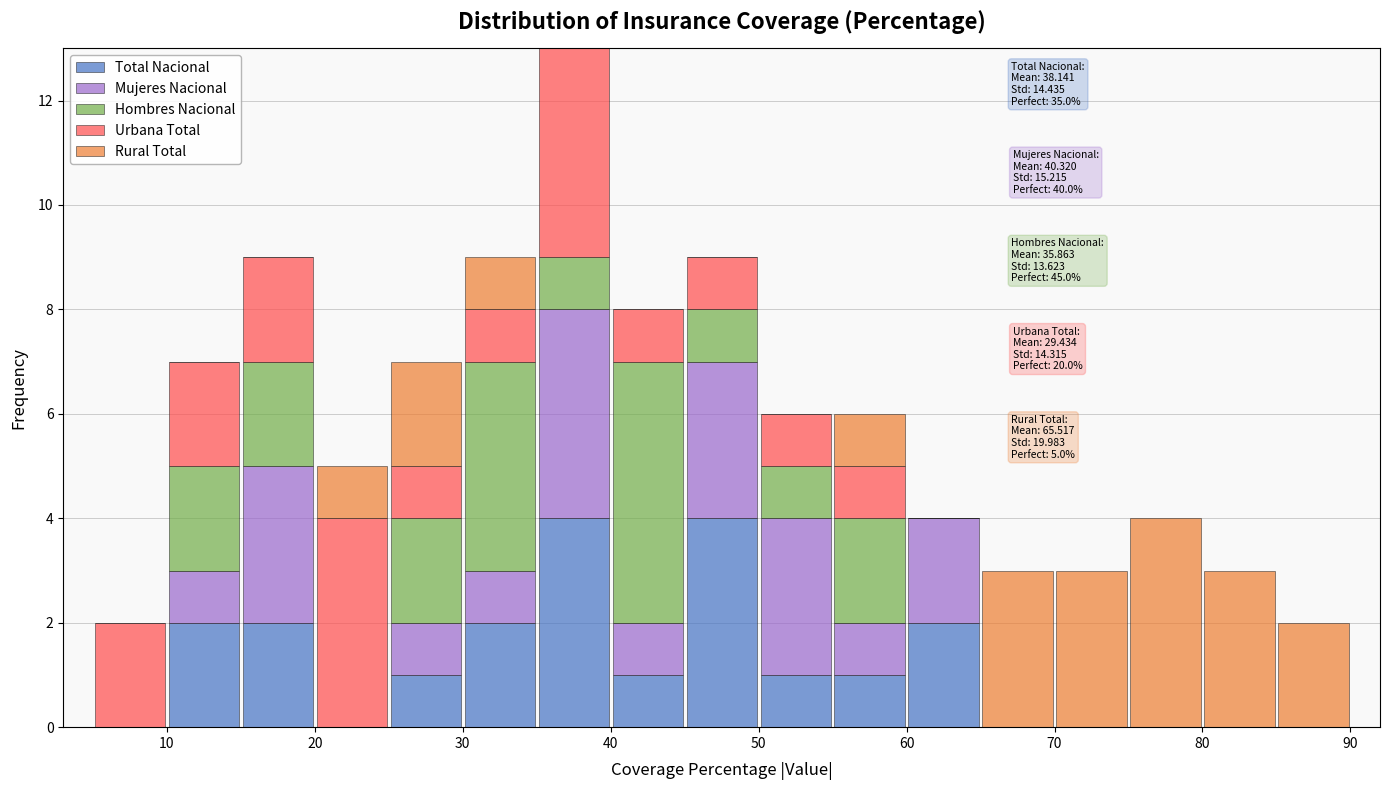

Which range on the x-axis has the tallest stacked bar (by total height)?

35 to 40